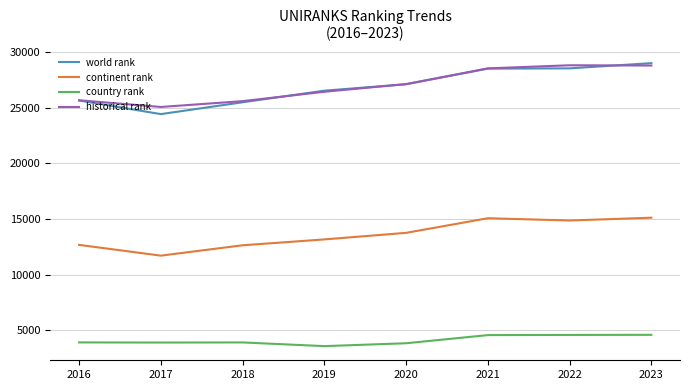

What is the difference between the highest and lowest values at 2019?

22937.0